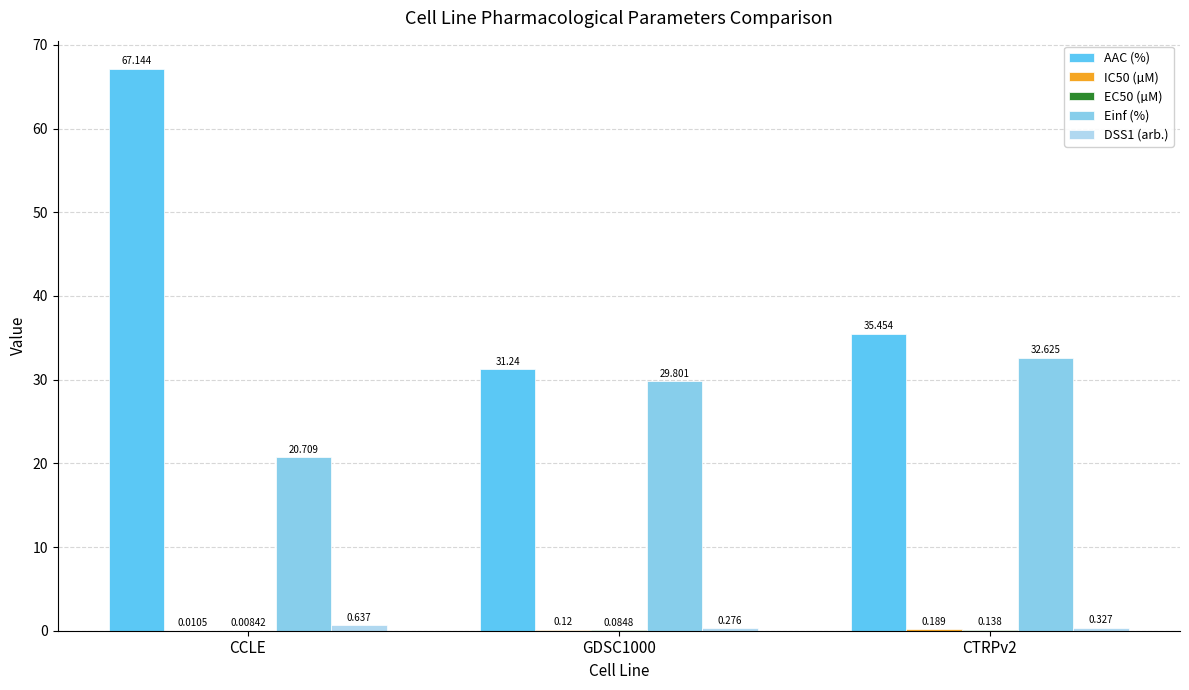

How many series are shown in this chart?

5